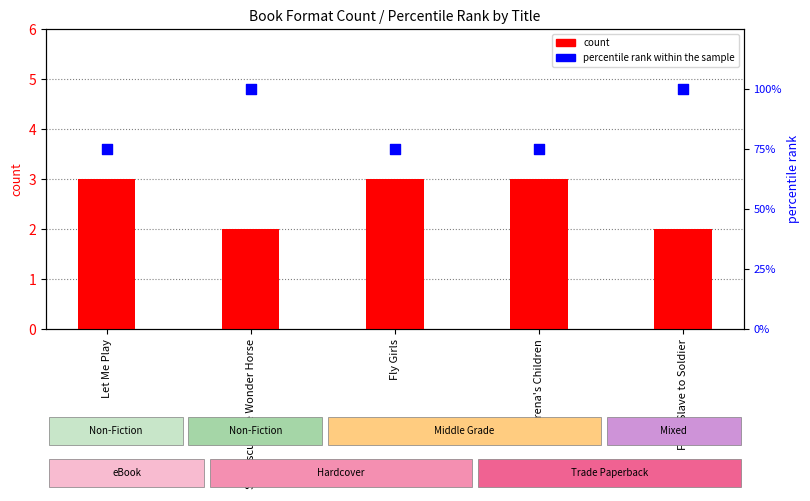

At which category is the sum across all series the highest?

Seabiscuit the Wonder Horse